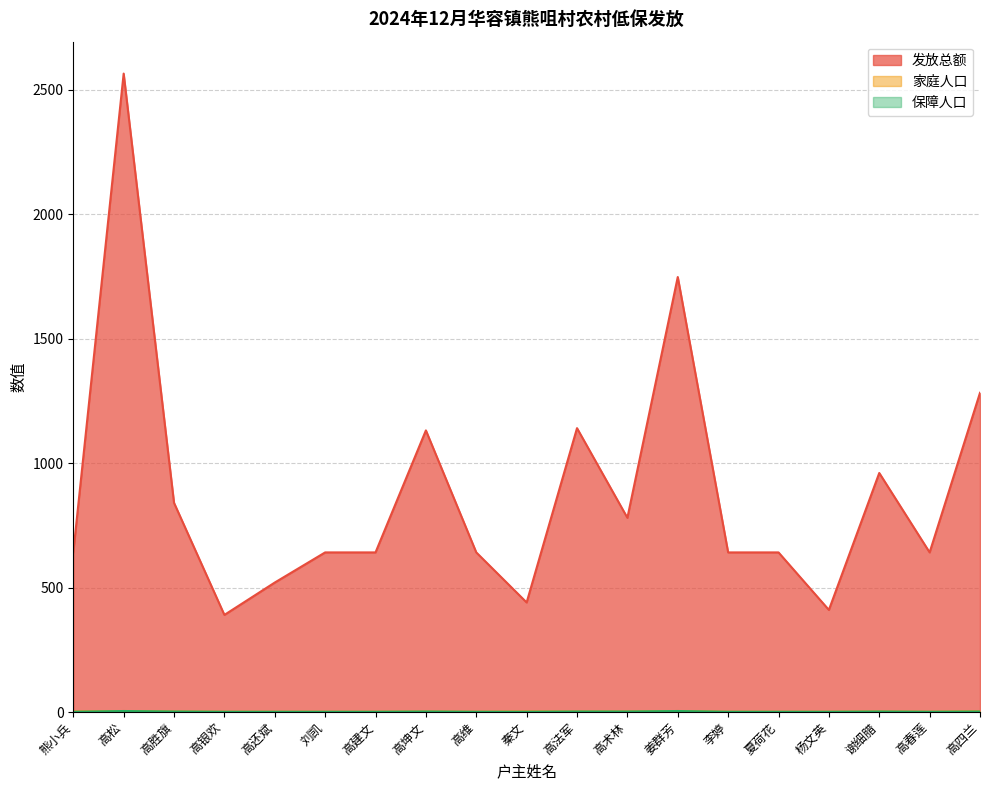

List the labels in order of 发放总额 value, smallest first.

高银欢, 杨文英, 秦文, 高还斌, 熊小兵, 刘凯, 高建文, 高维, 李婷, 夏荷花, 高春莲, 高术林, 高胜旗, 谢细腊, 高坤文, 高法军, 高四兰, 姜群芳, 高松